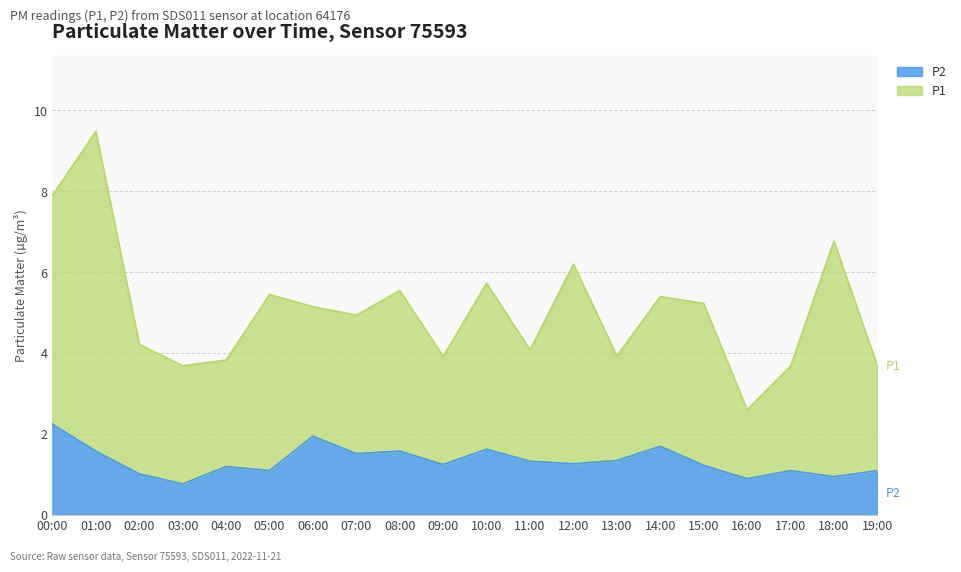

Between 16:00 and 13:00, which is larger?

13:00